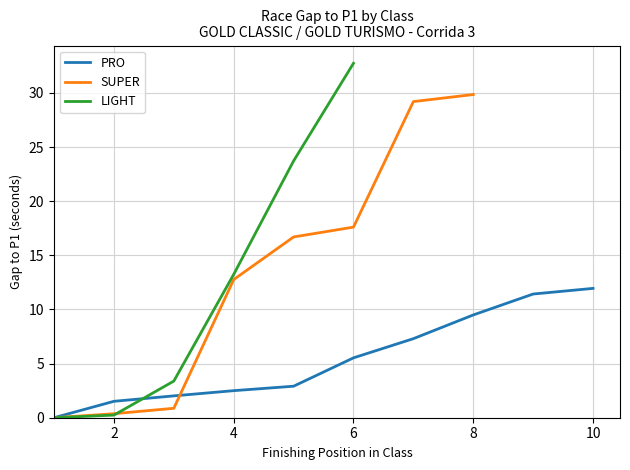

True or false: PRO and LIGHT intersect in this chart.

True